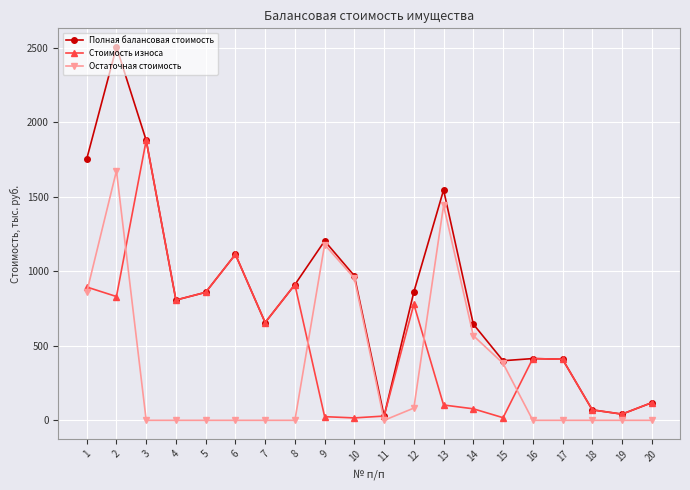

Where is the first local maximum for Полная балансовая стоимость?

2